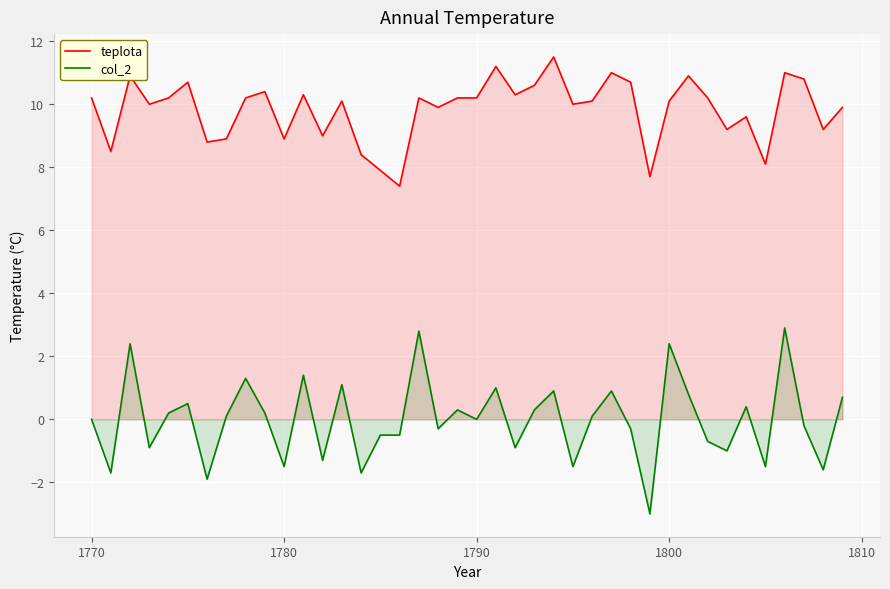

What is the highest value of the teplota series?

11.5